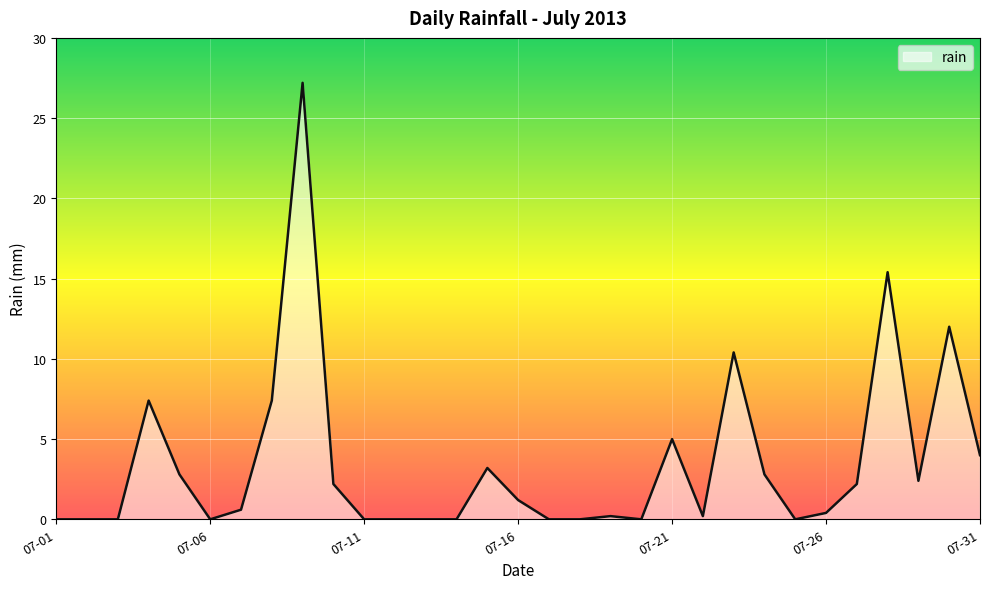

What is the greatest value displayed?

27.2